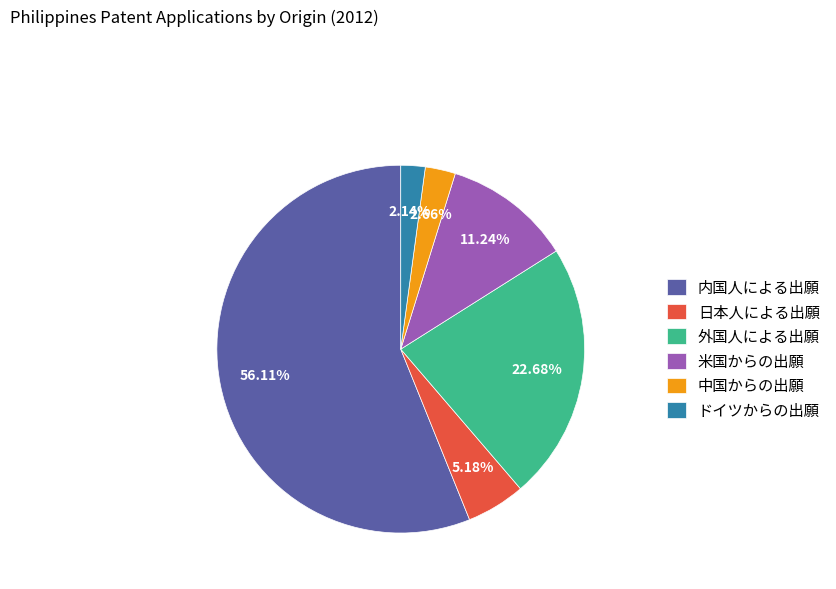

Rank the categories by value from highest to lowest.

内国人による出願, 外国人による出願, 米国からの出願, 日本人による出願, 中国からの出願, ドイツからの出願